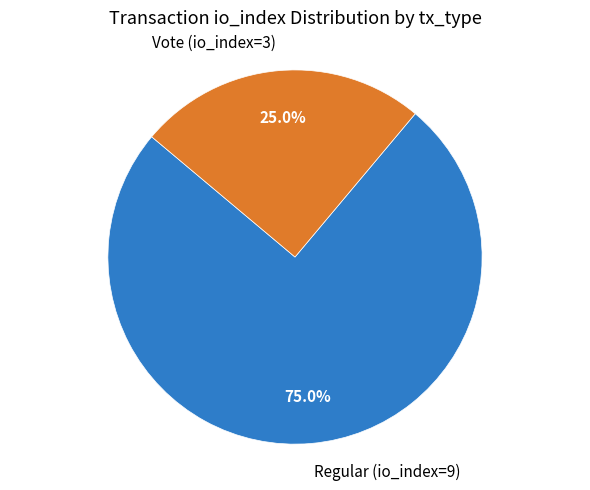

Approximately how many times larger is the value at Regular (io_index=9) compared to Vote (io_index=3)?

3.0